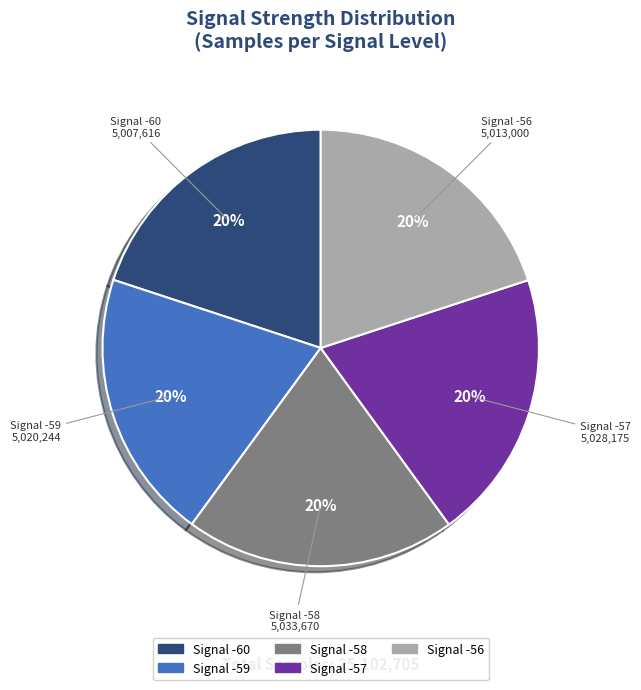

Is there any slice that represents more than half of the pie?

No